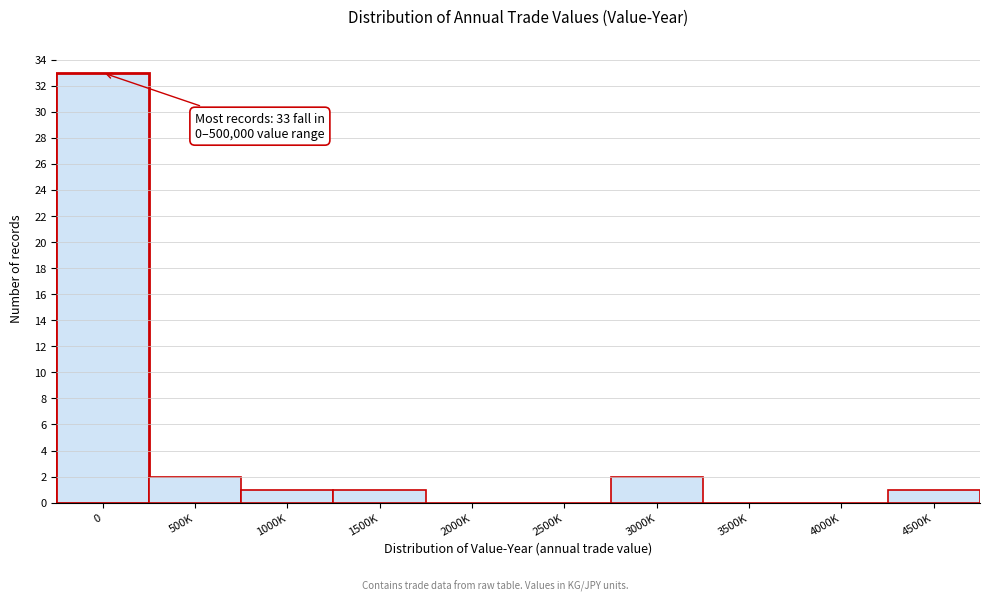

Reading left to right, what are all the values shown in this chart?

0=33	500K=2	1000K=1	1500K=1	2000K=0	2500K=0	3000K=2	3500K=0	4000K=0	4500K=1